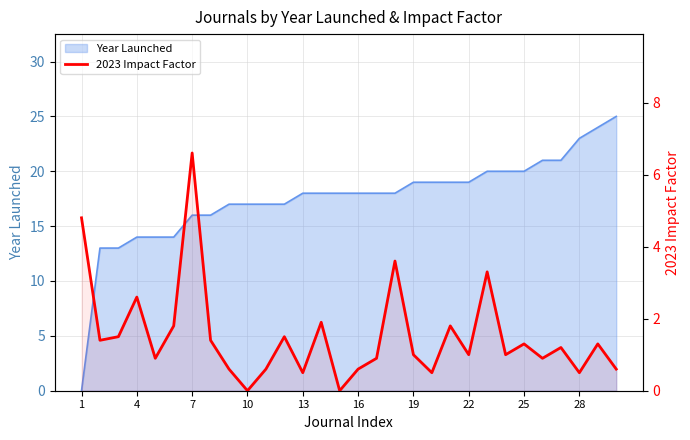

What is the sum of all values?

45.6